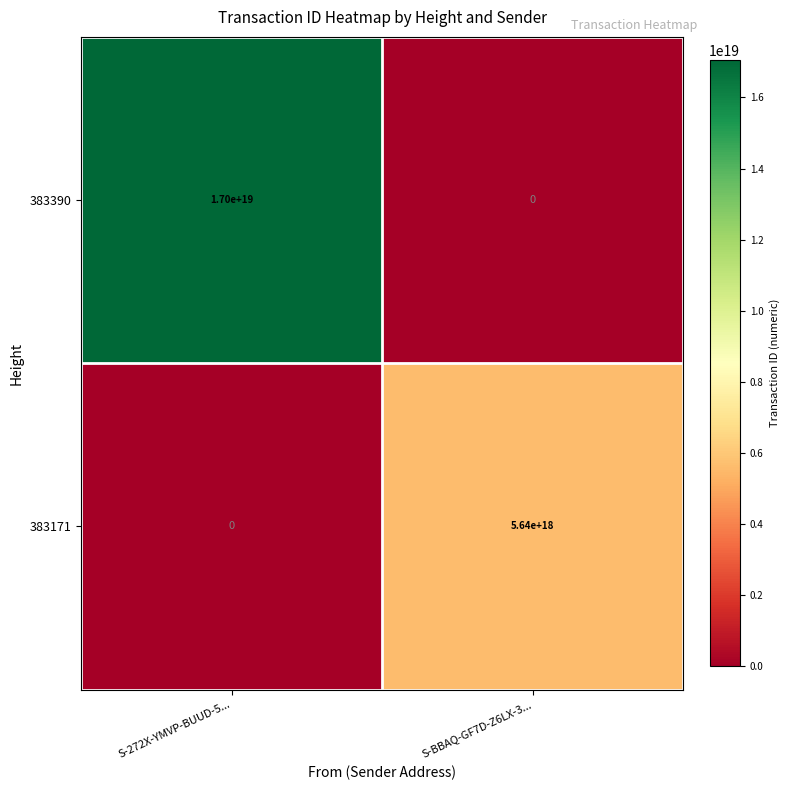

How many data points does each series have?

2